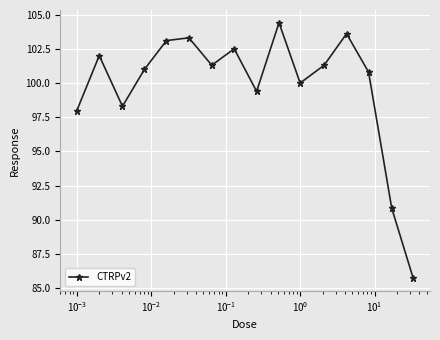

True or false: there are more than 2 points higher than both neighbors.

True